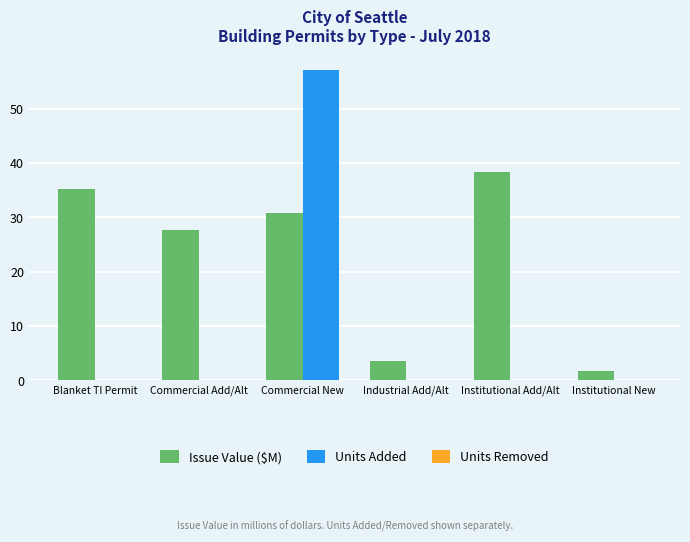

What is the greatest value displayed?

57.0